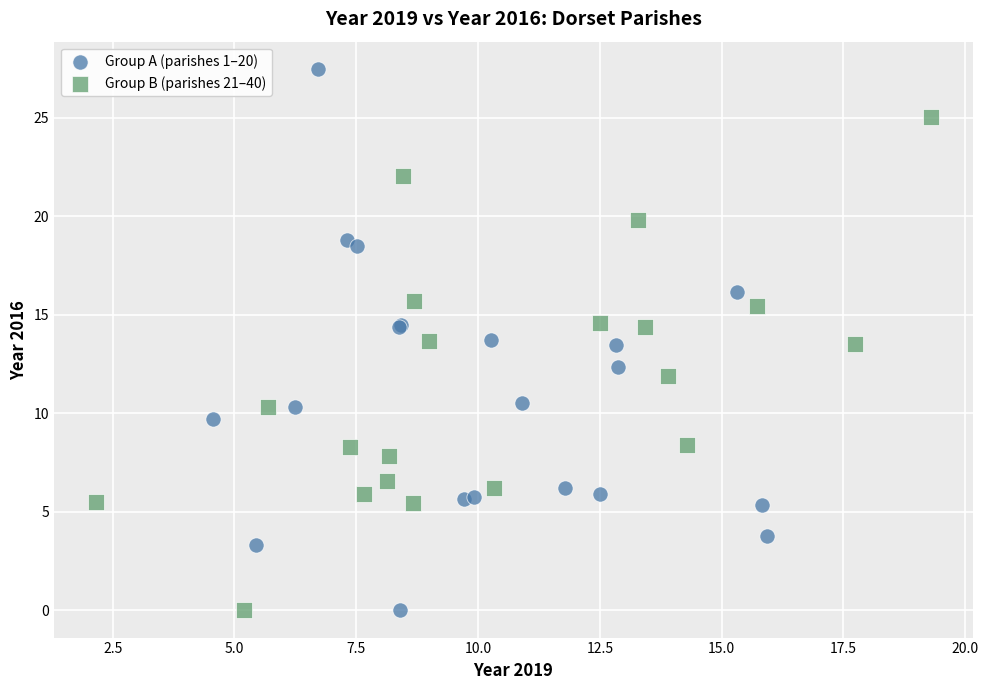

Which series reaches the maximum Y coordinate?

Group A (parishes 1–20)